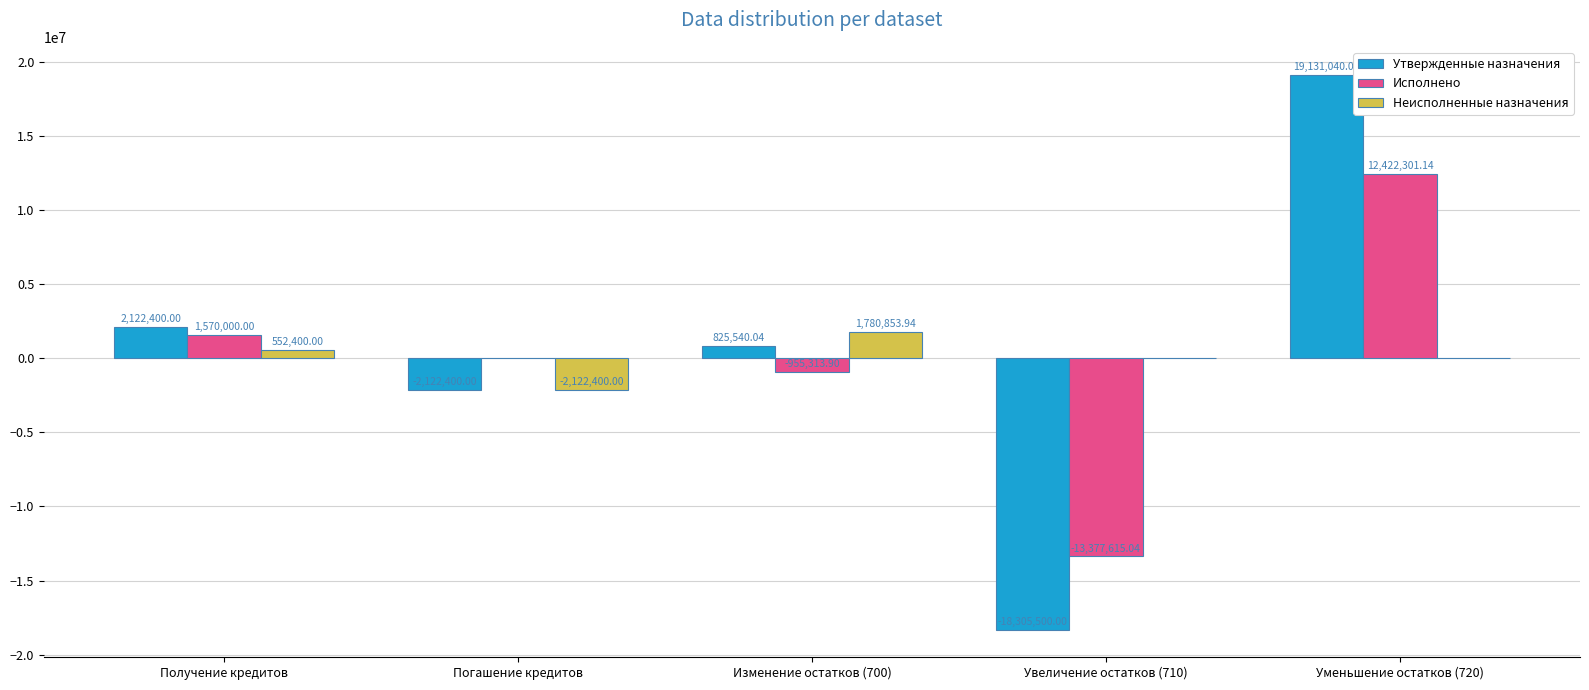

Which series has the largest range (max minus min)?

Утвержденные назначения